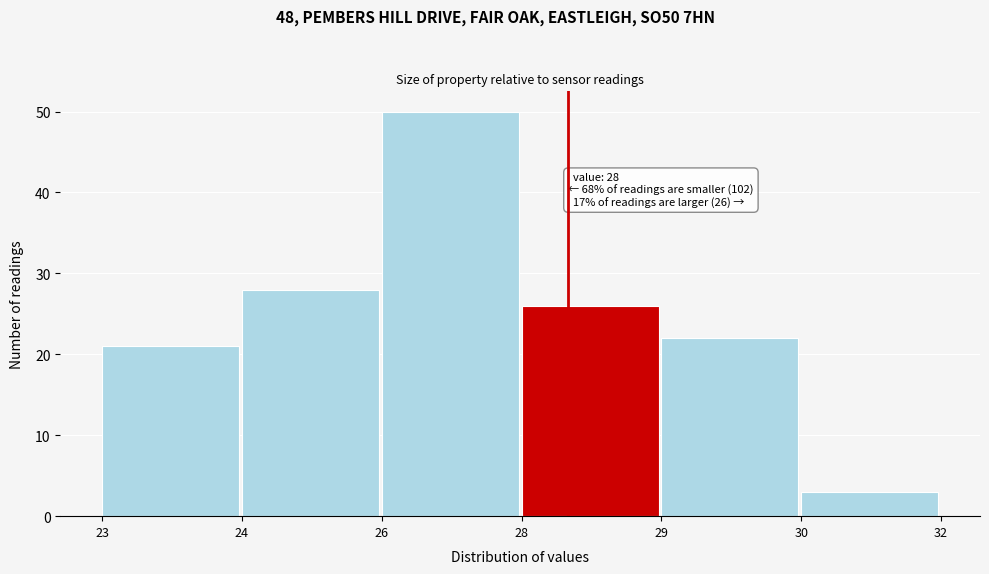

Reading right to left, extract all data points from this chart.

3	22	26	50	28	21